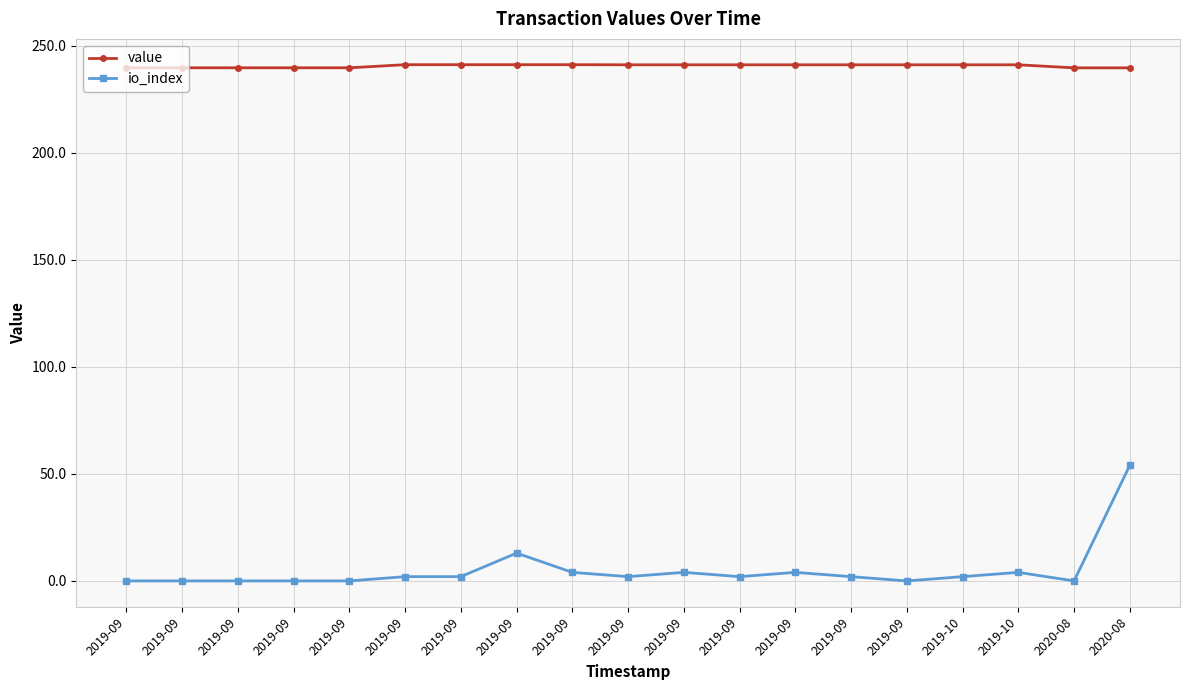

What are all the series names shown in the legend?

value, io_index